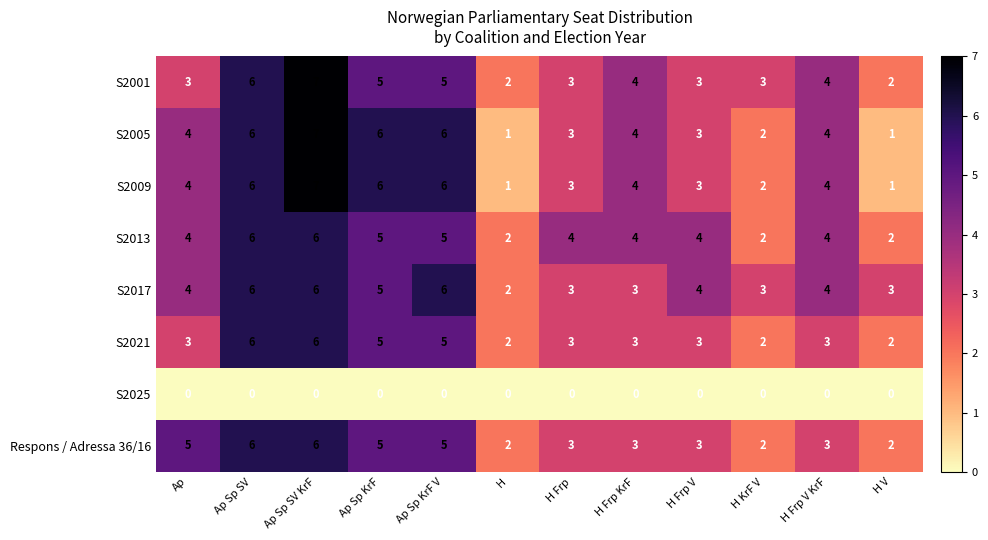

True or false: S2025 has a value of 0 at H Frp.

True